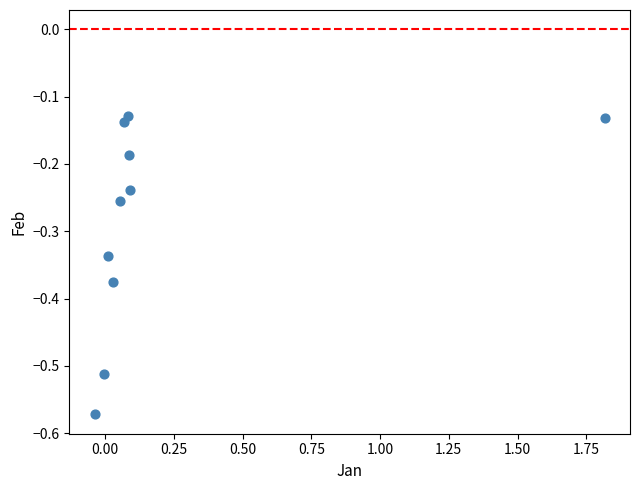

What is the range of X values (max minus min)?

1.9